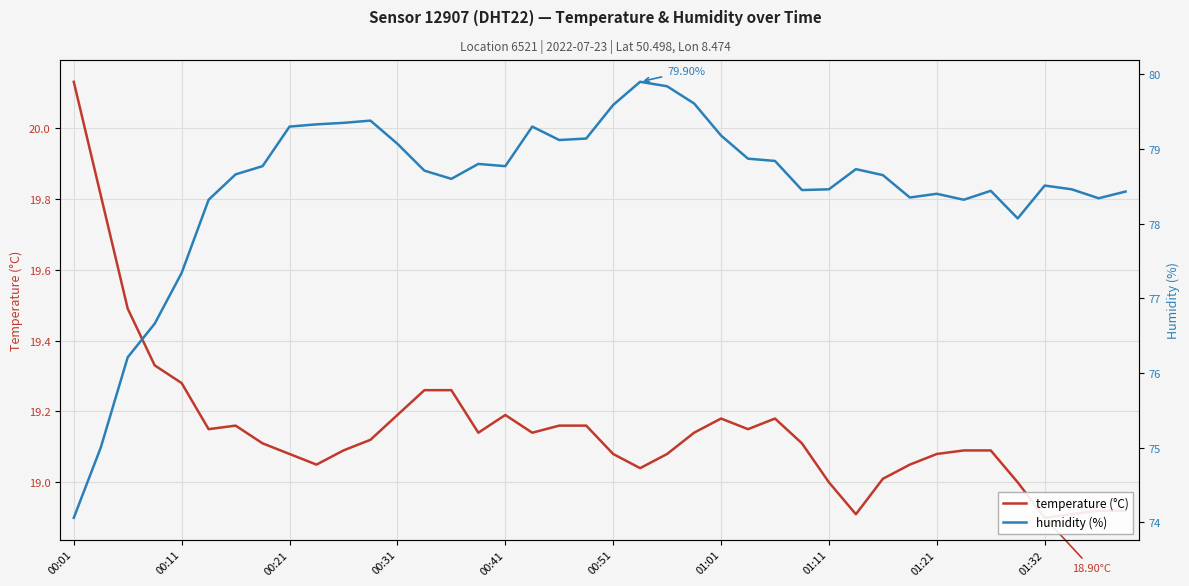

How many values in the humidity (%) series are below 78?

5